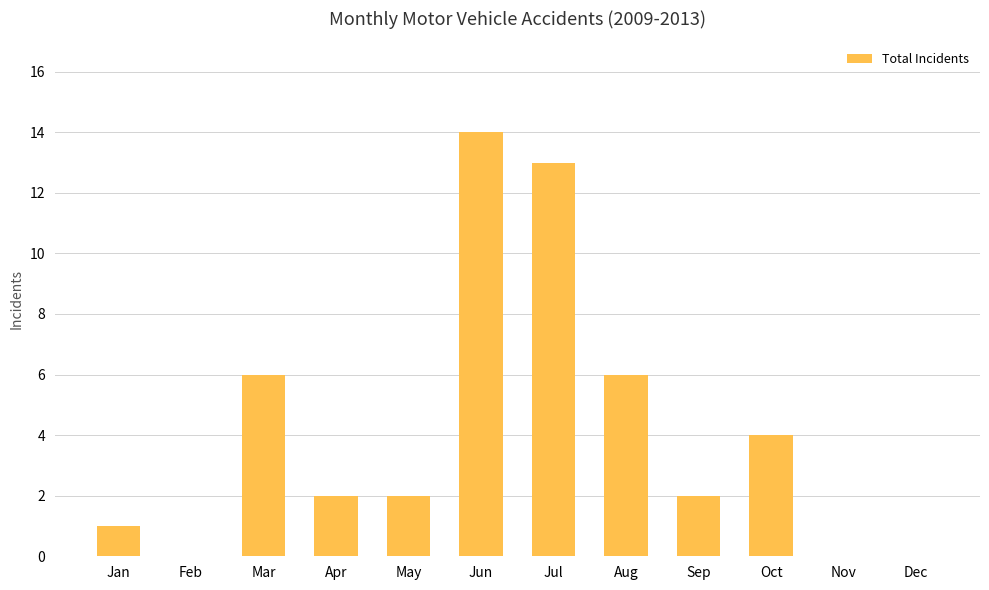

Is it true that the value at Jul is 20?

False